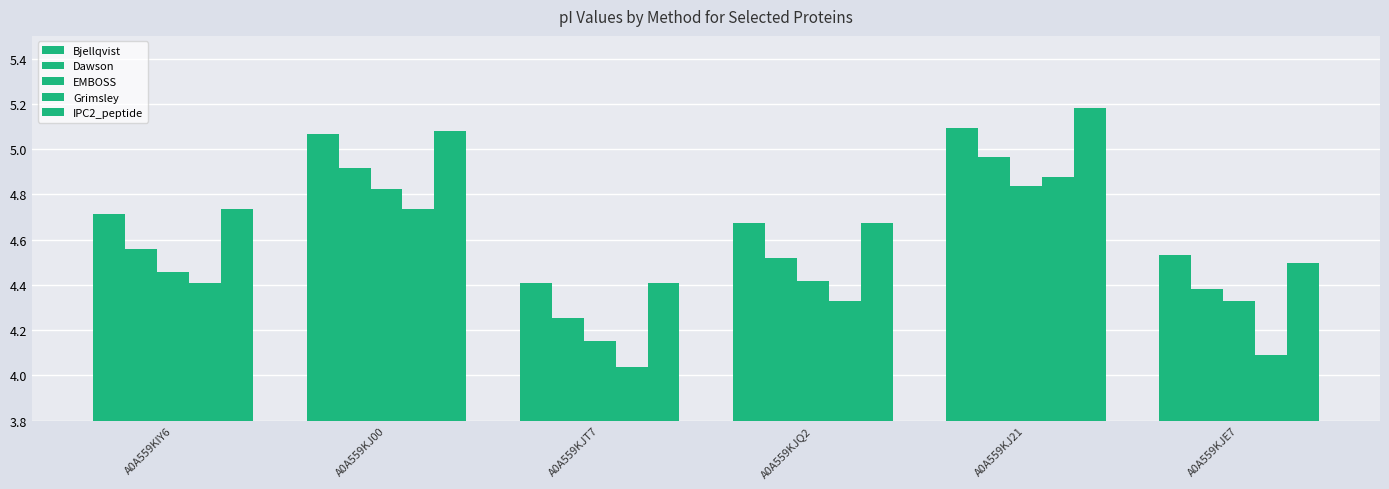

What position from the left is A0A559KJQ2?

4